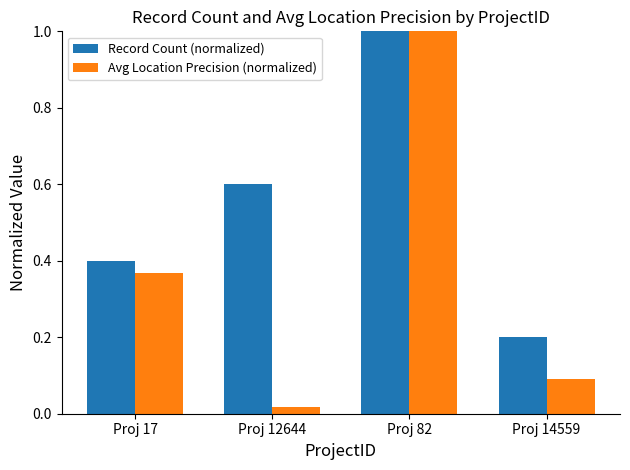

True or false: Avg Location Precision (normalized) has a value of 0.2 at Proj 14559.

False